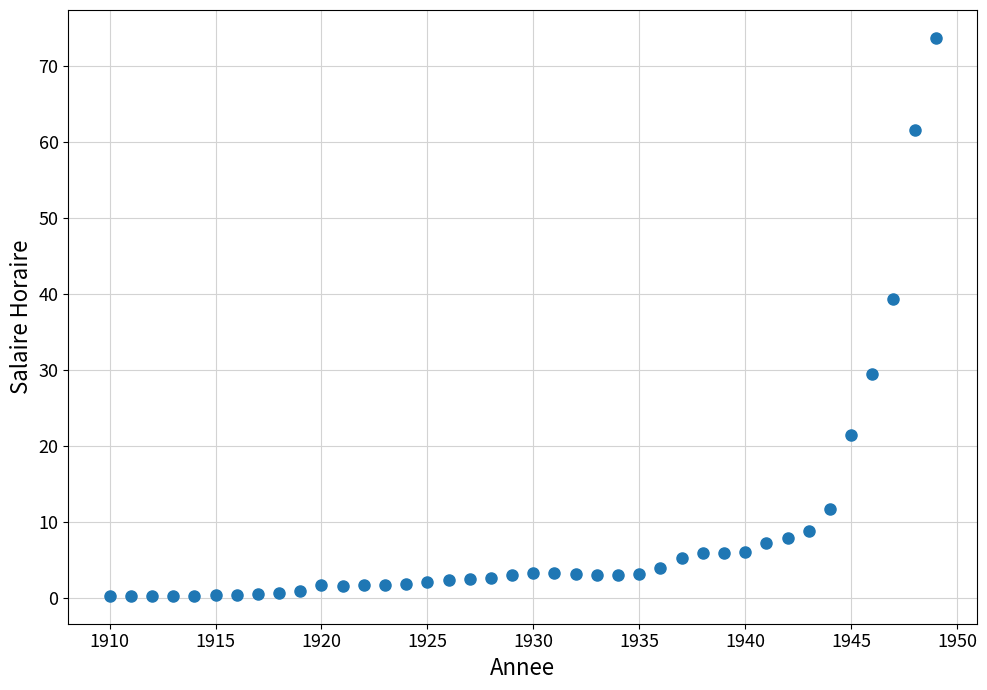

What is the range of X values (max minus min)?

39.0